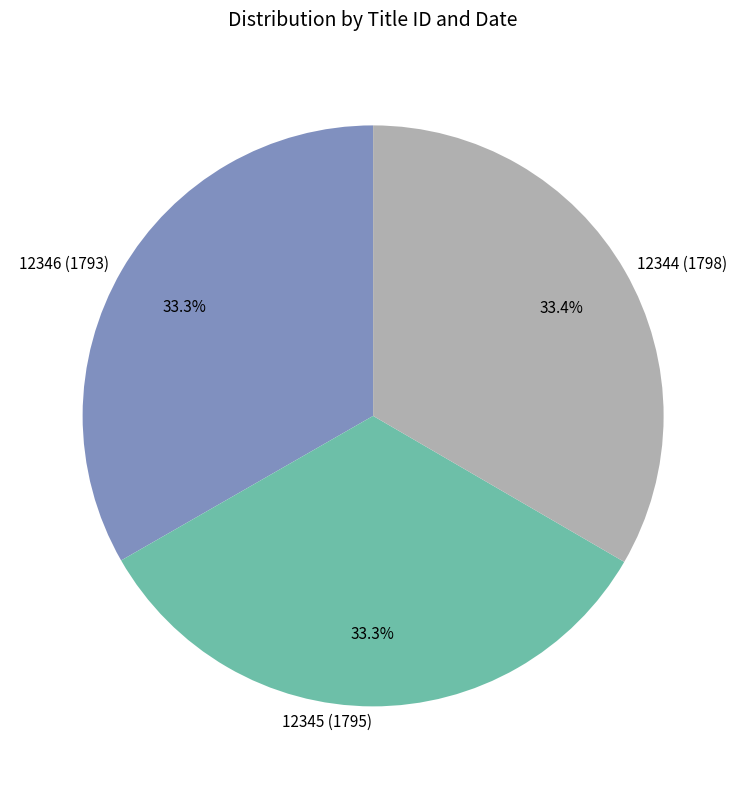

Count the number of slices in the pie.

3